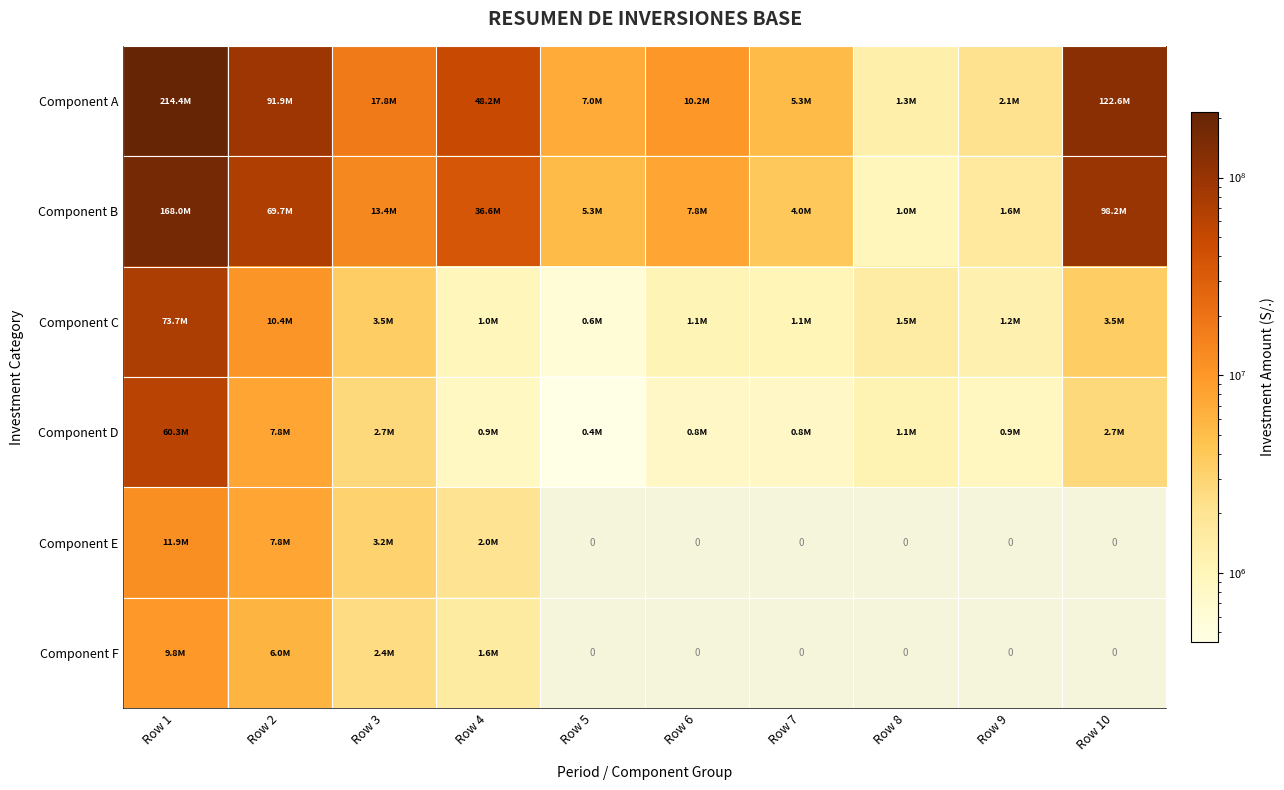

The value of Component C at Row 7 is 598732.8. True or false?

False